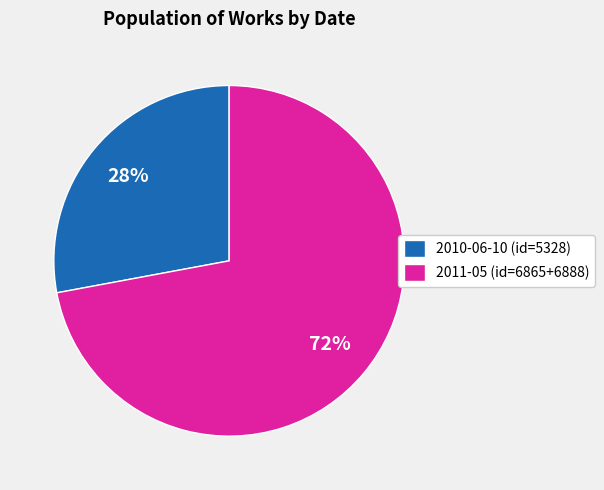

To the nearest percent, what percentage of the pie is 2010-06-10 (id=5328)?

28%